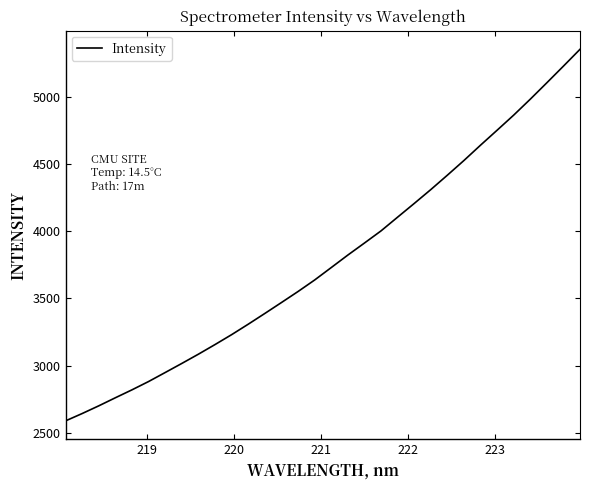

What is the minimum value shown in the chart?

2589.2